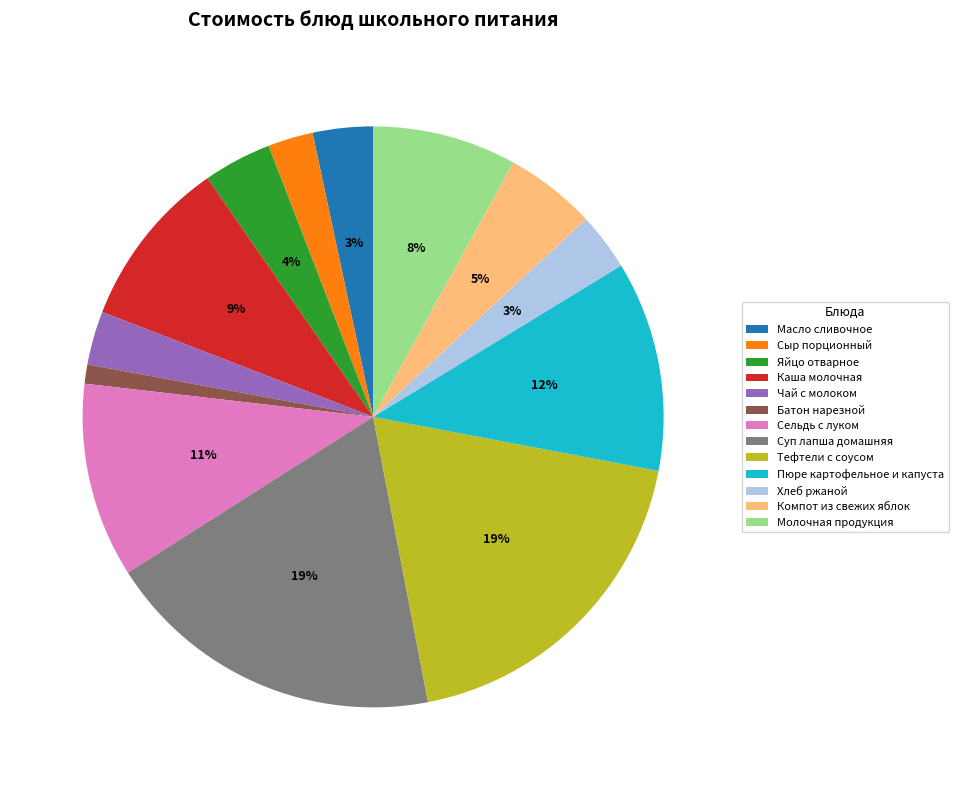

To the nearest percent, what is the combined percentage of Масло сливочное and Чай с молоком?

6%